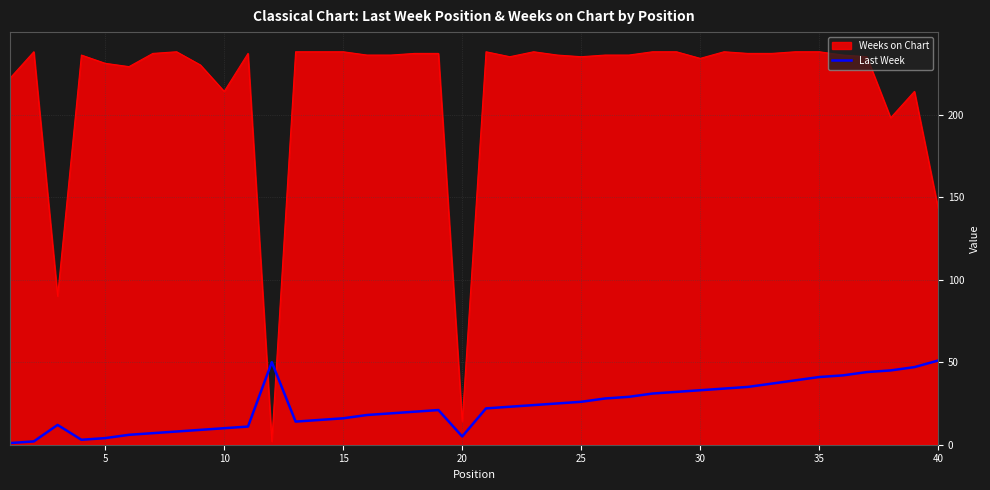

What is the maximum value for Last Week?

51